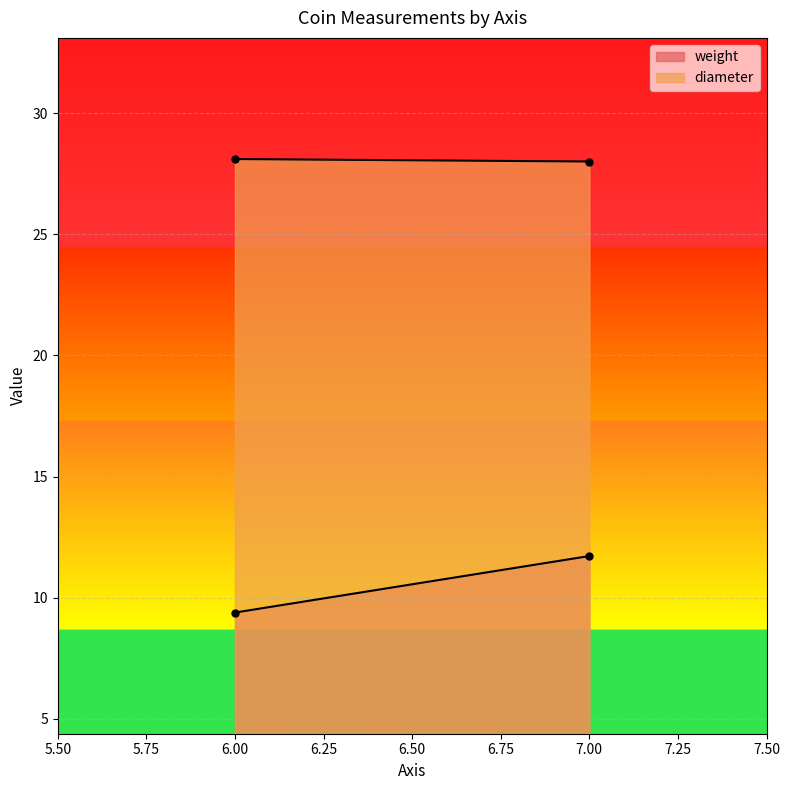

The value of diameter at 6 is 13.2. True or false?

False